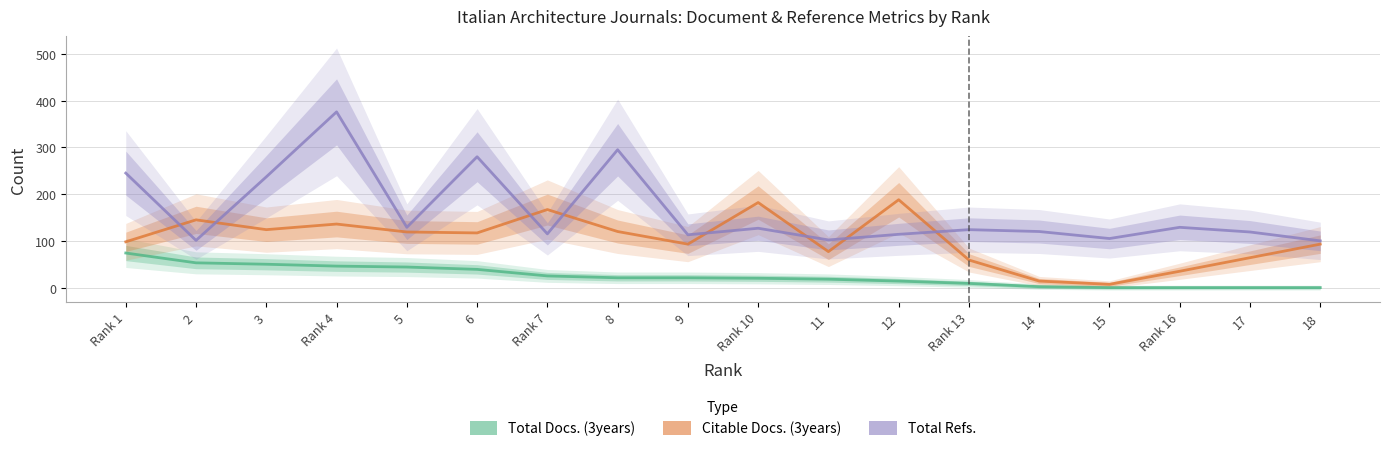

Between Rank 10 and 8, which is larger?

8